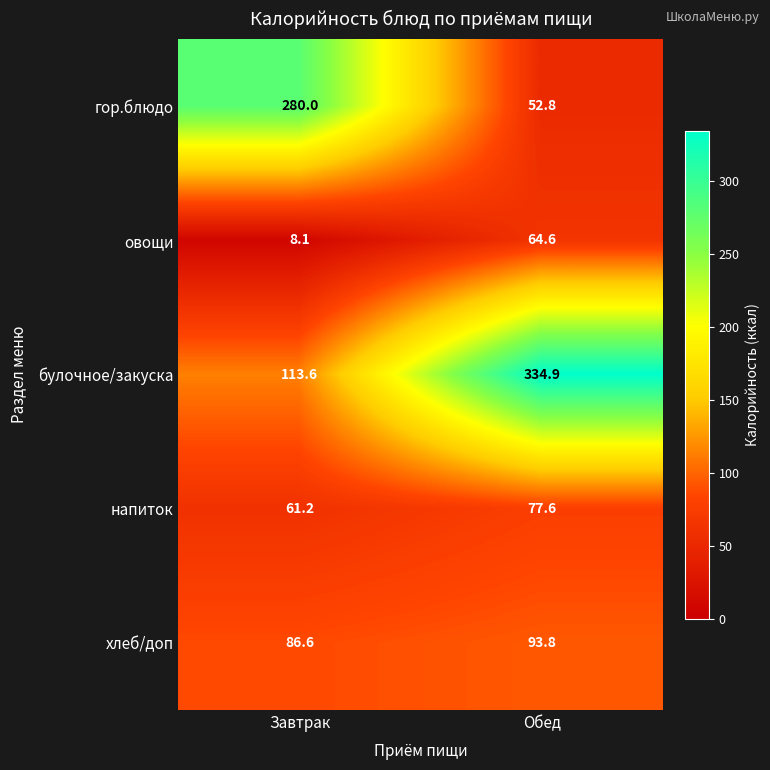

Rank the series at Обед from lowest to highest value.

гор.блюдо, овощи, напиток, хлеб/доп, булочное/закуска